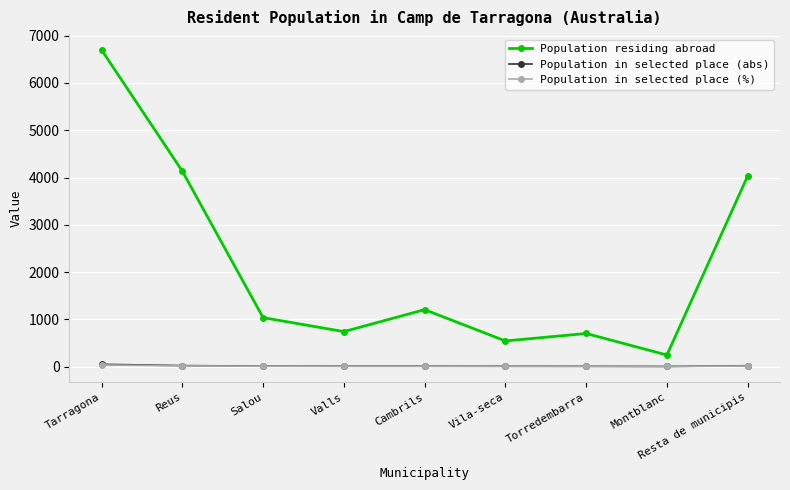

The Population residing abroad series shows 245.0 at Montblanc. True or false?

True